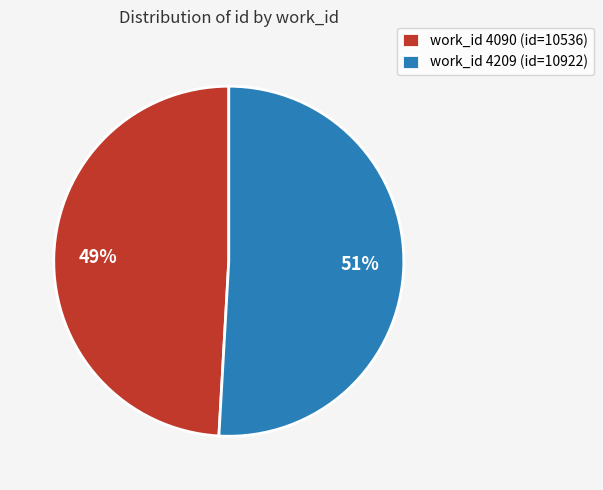

To the nearest percent, what portion does work_id 4090 (id=10536) represent?

49%